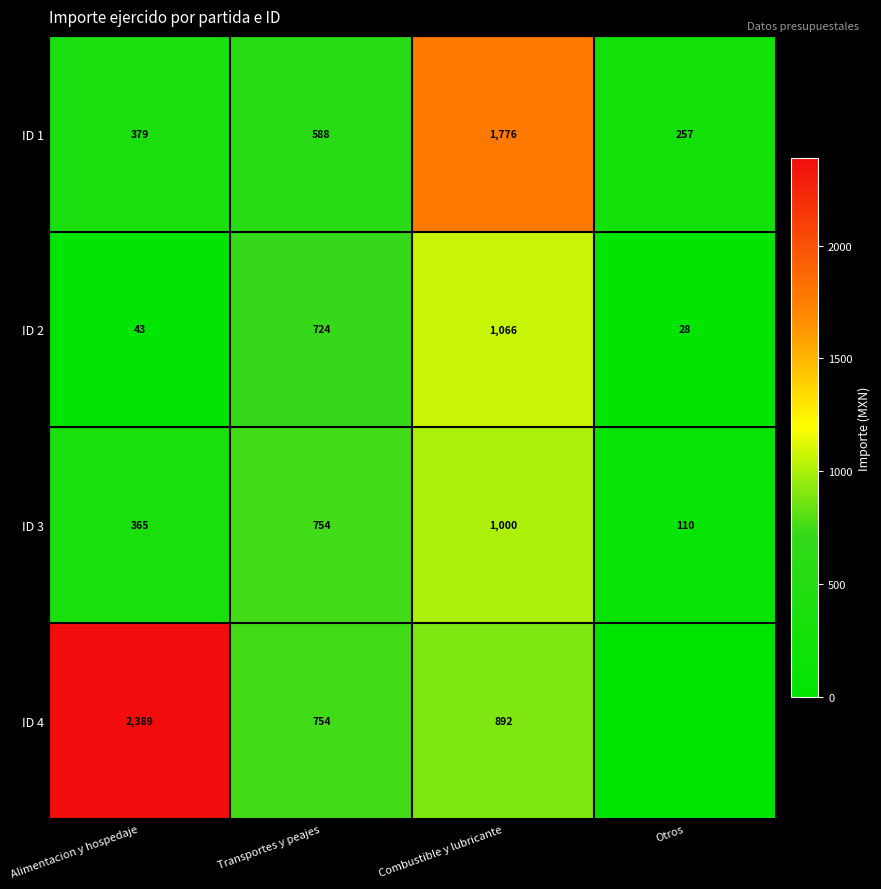

List the labels in order of ID 1 value, smallest first.

Otros, Alimentacion y hospedaje, Transportes y peajes, Combustible y lubricante